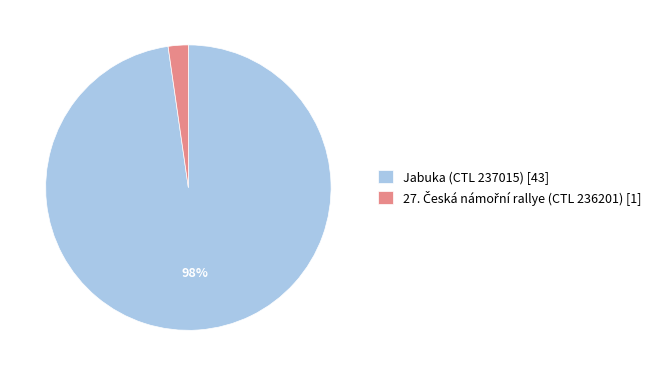

To the nearest percent, what portion does Jabuka (CTL 237015) [43] represent?

98%